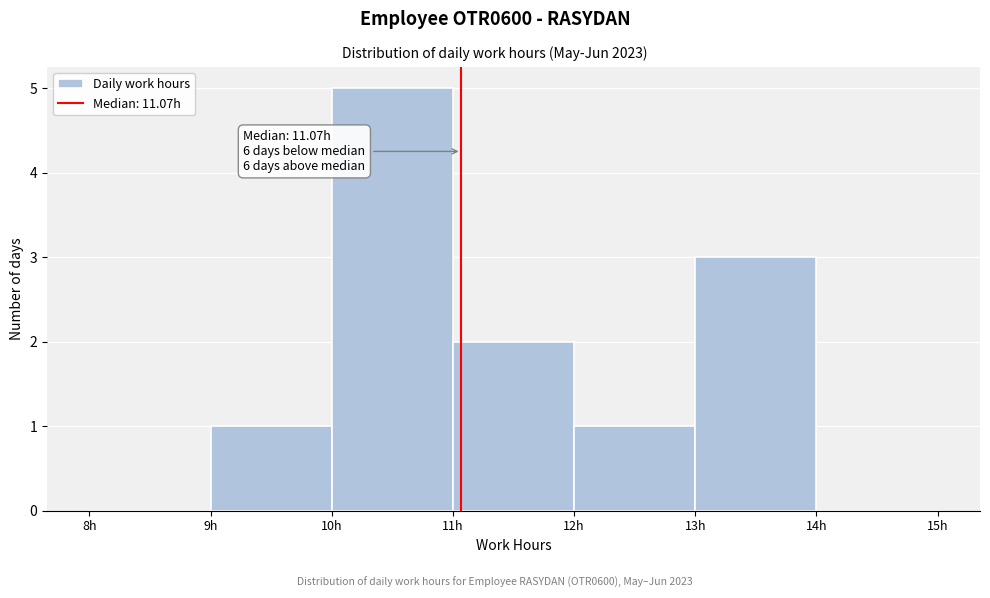

Over which range of the x-axis is the bar tallest?

10 to 11